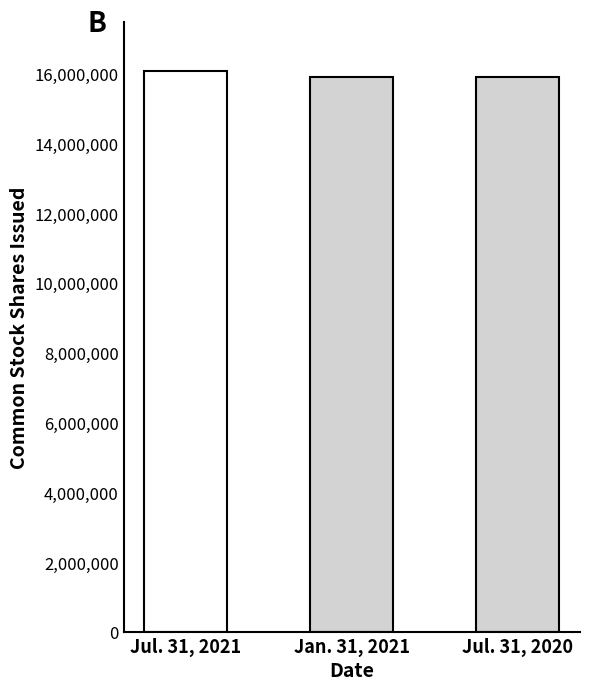

Which has a higher value, Common stock, shares issued (Jul. 31, 2020) or Common stock, shares issued (Jul. 31, 2021)?

Common stock, shares issued (Jul. 31, 2021)